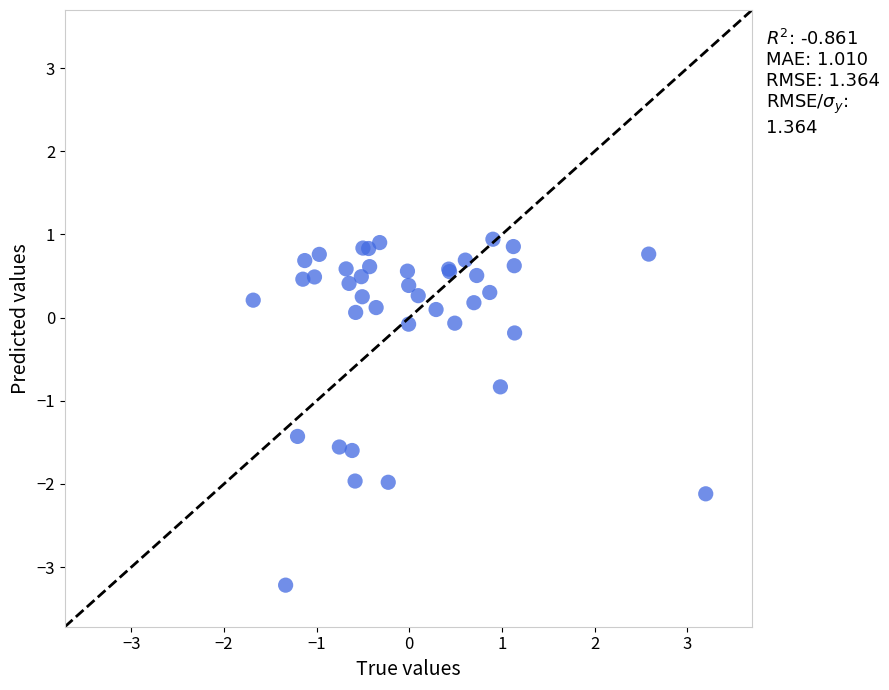

What Y value in the scatter plot is closest to -1?

-0.8